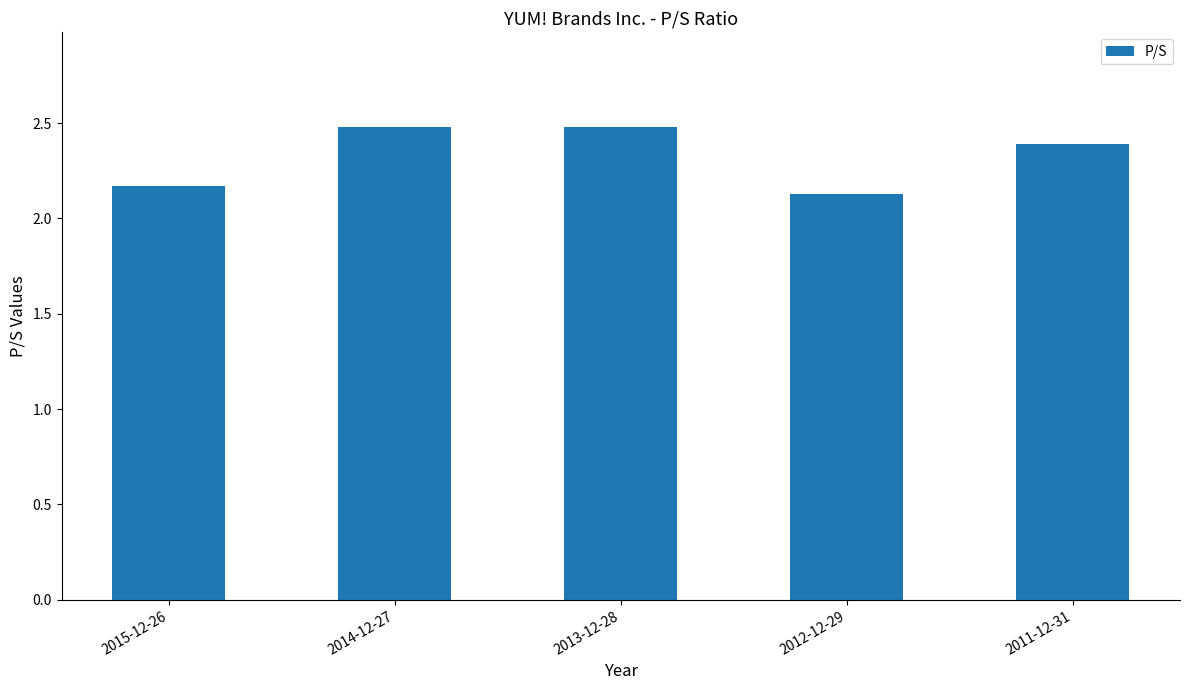

What is the change in value from 2012-12-29 to 2011-12-31?

+0.3